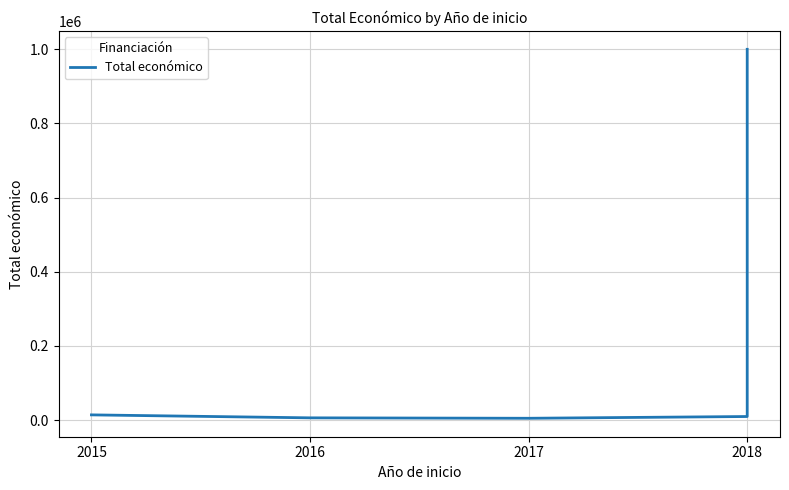

What is the label of the 2nd point from the right?

2018